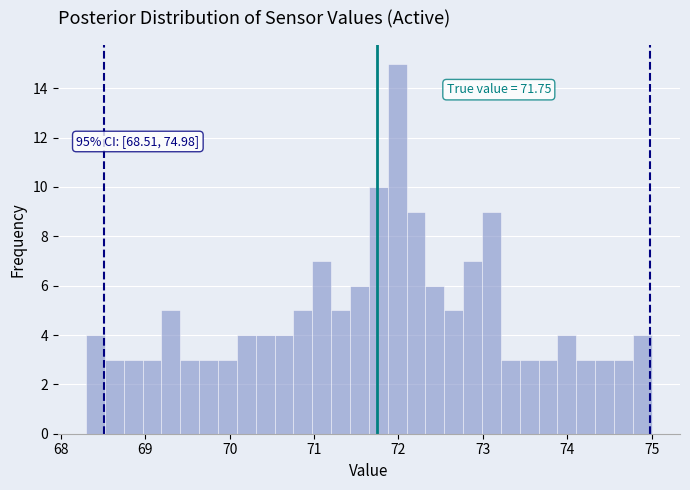

Around what value on the x-axis is the tallest bar? Give the approximate position of its centre, as read against the axis.

72.0